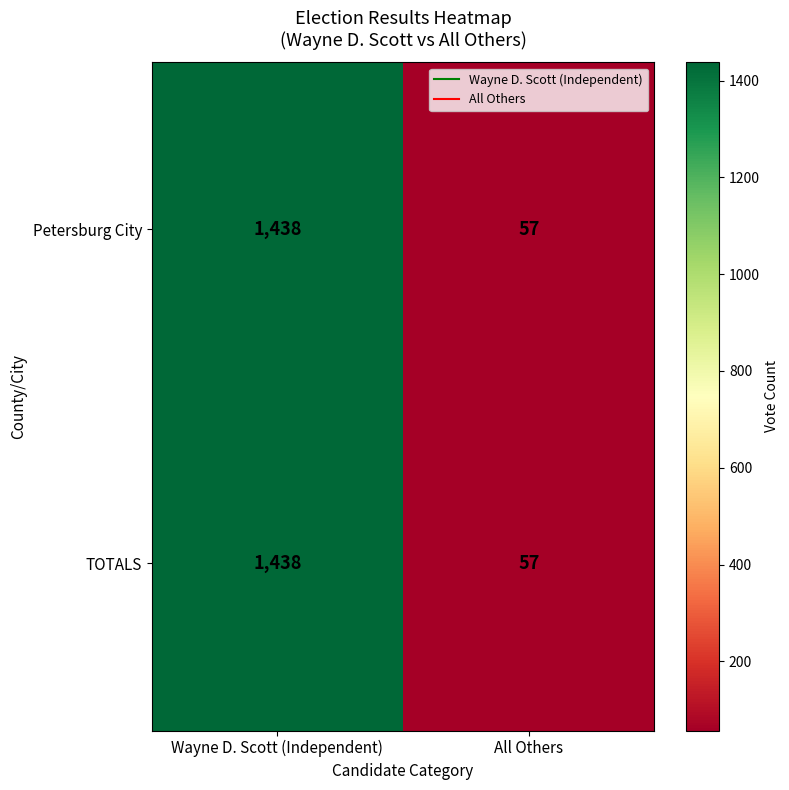

Which category has the lowest value across all series?

All Others